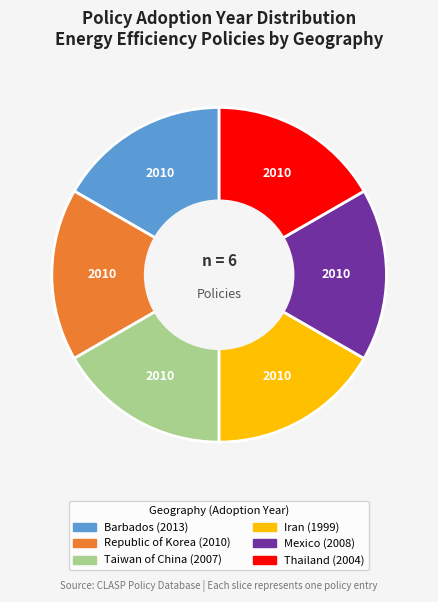

Is the sum of Republic of Korea (2010) and Iran (1999) greater than half?

No